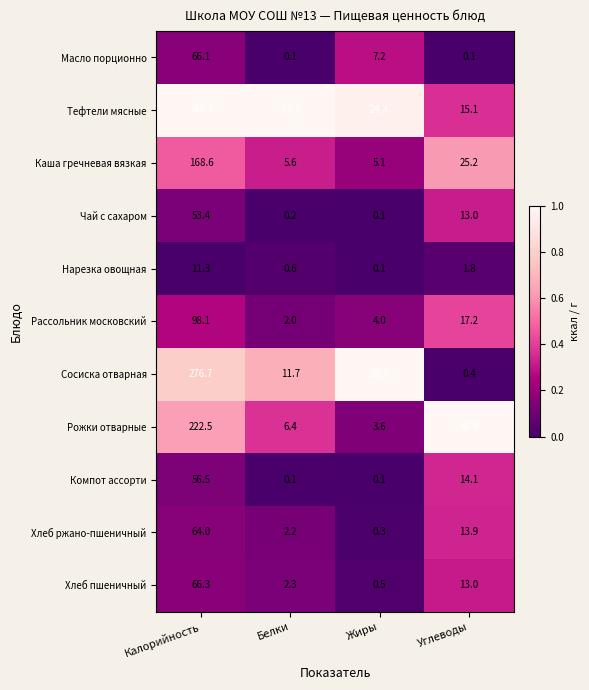

What is the average value of the Каша гречневая вязкая series?

51.1